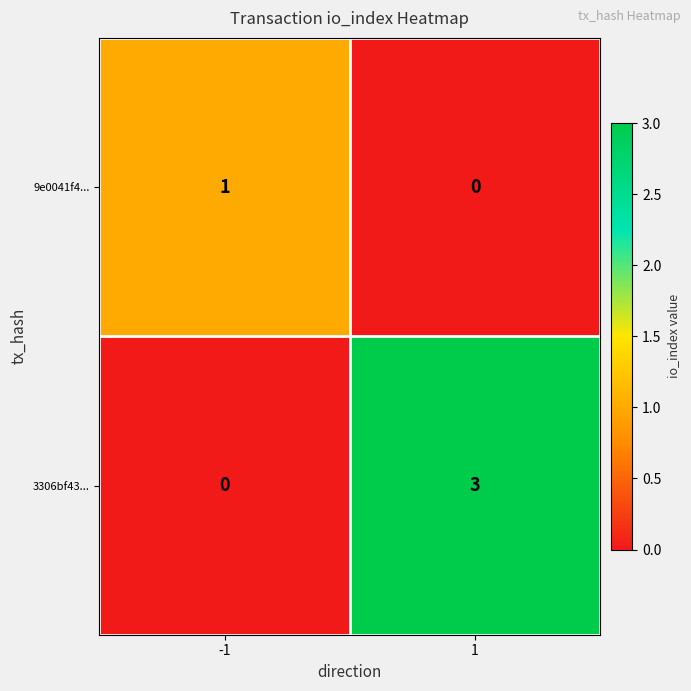

True or false: 3306bf43... has a value of 0 at -1.

True